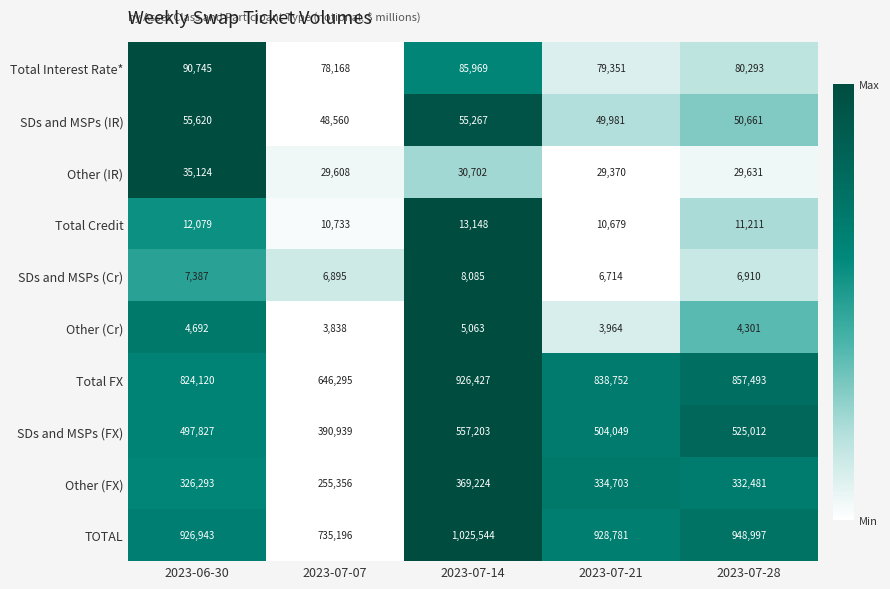

Rank the categories by TOTAL value from highest to lowest.

2023-07-14, 2023-07-28, 2023-07-21, 2023-06-30, 2023-07-07